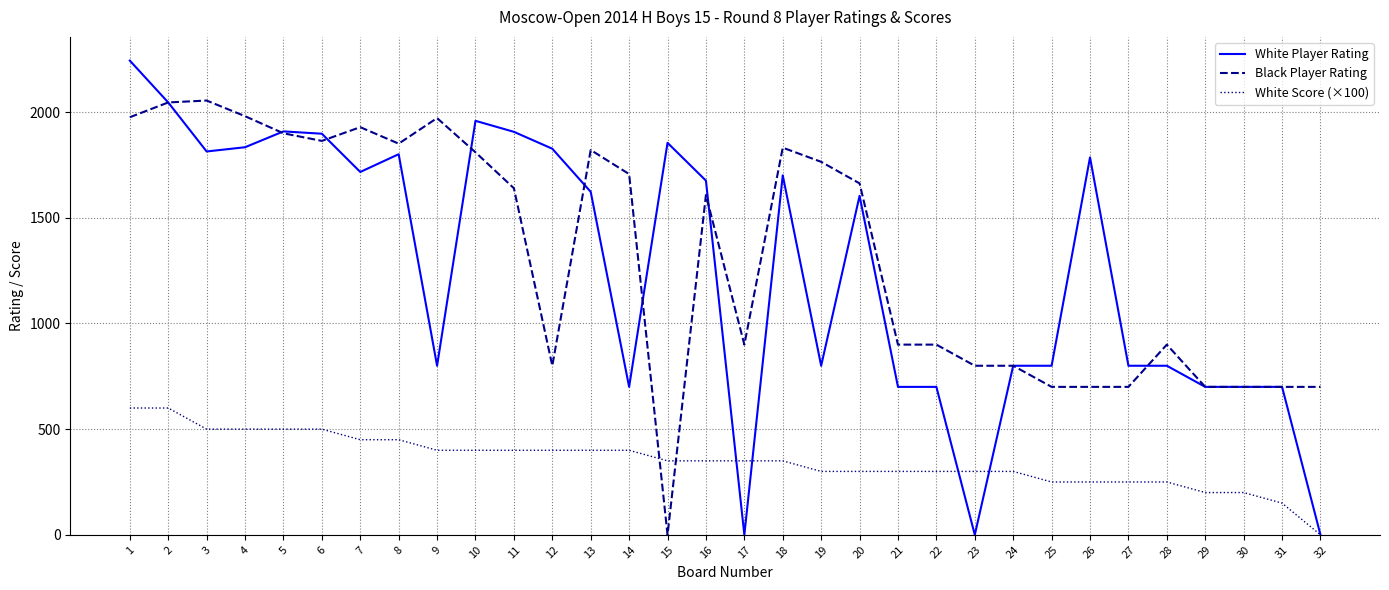

What value does the White Score (×100) series have at 25, to the nearest 50?

250